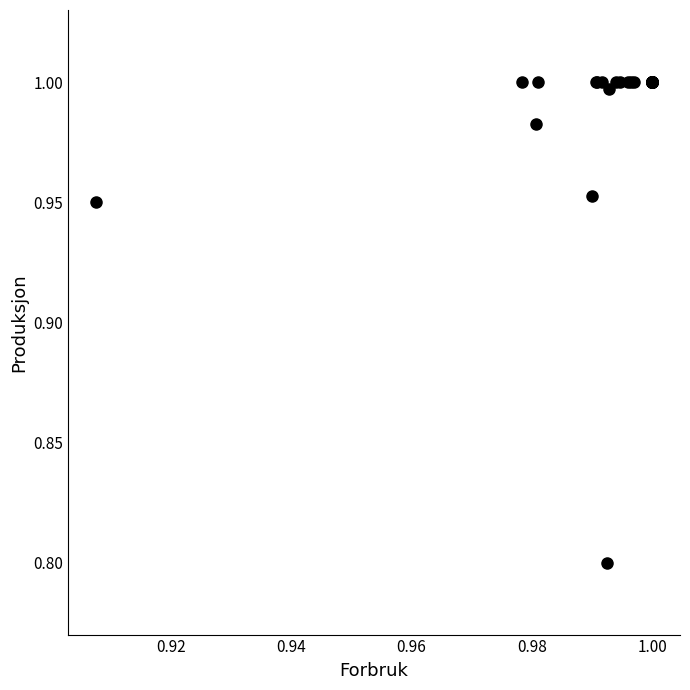

What Y value in the scatter plot is closest to 0?

0.8